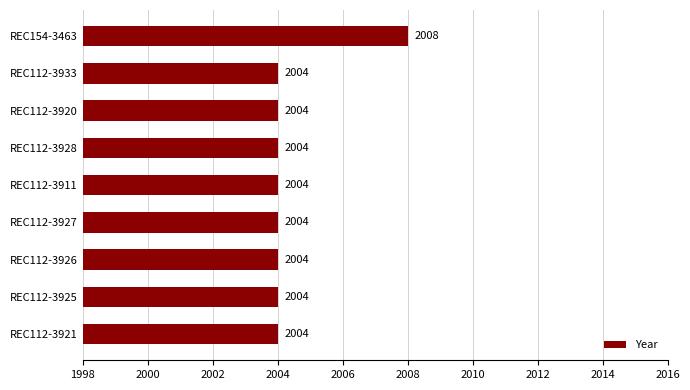

What is the sum of the values at REC112-3928 and REC112-3920?

4008